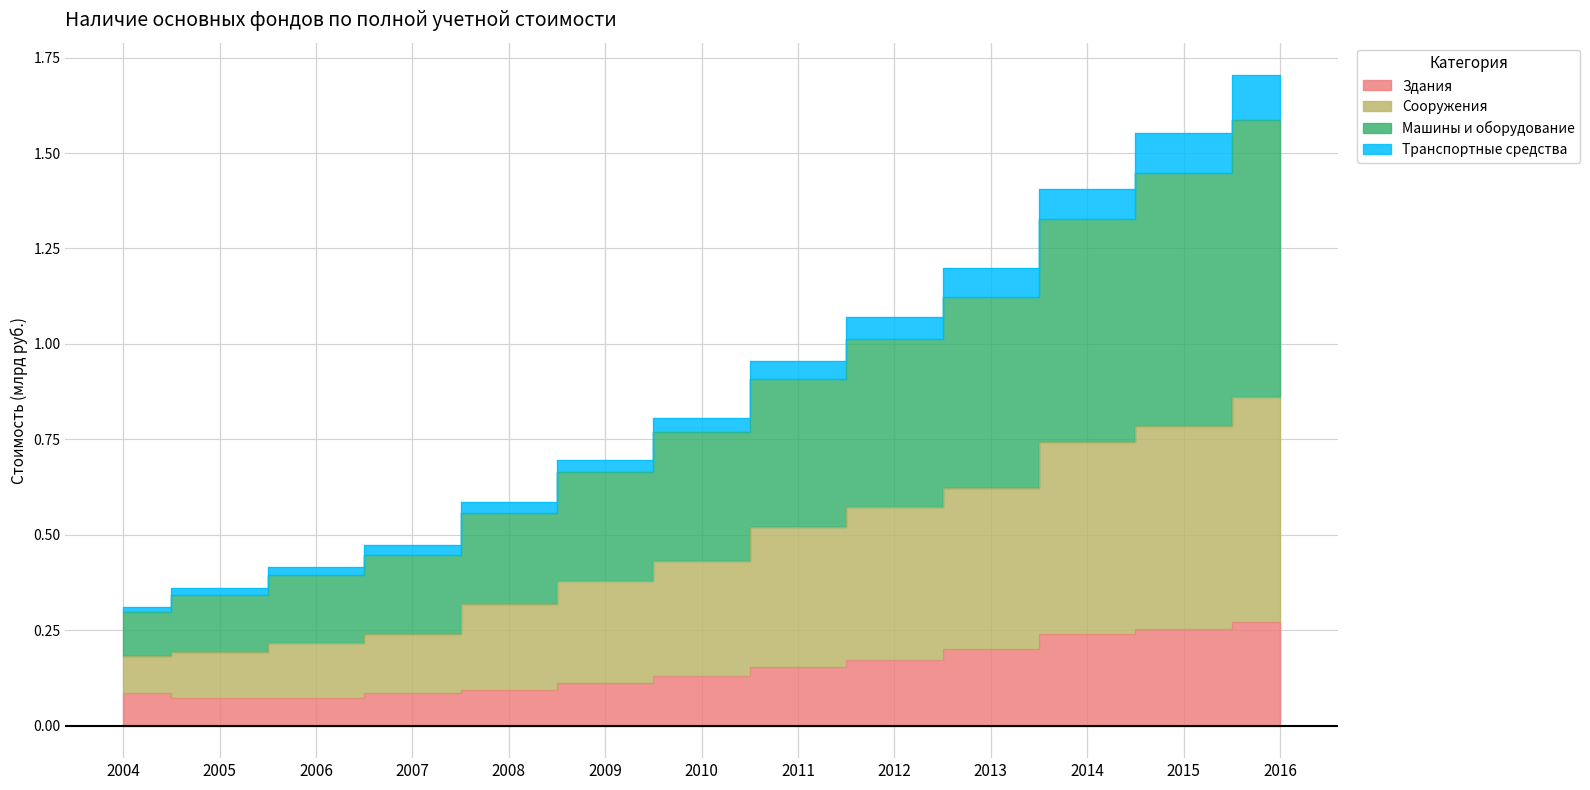

At which label does Сооружения reach its peak?

2016